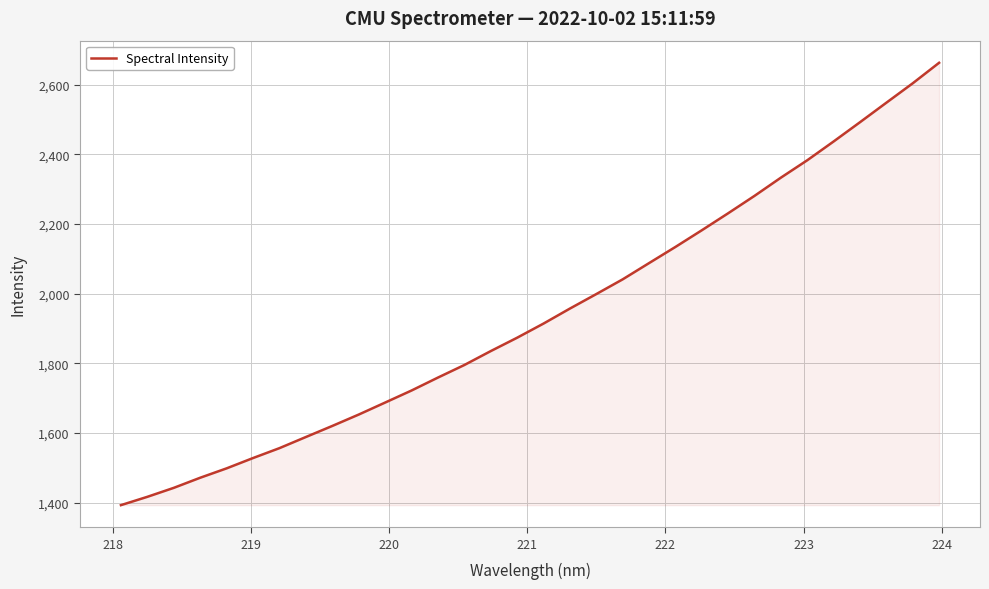

What is the maximum value shown in the chart?

2662.4